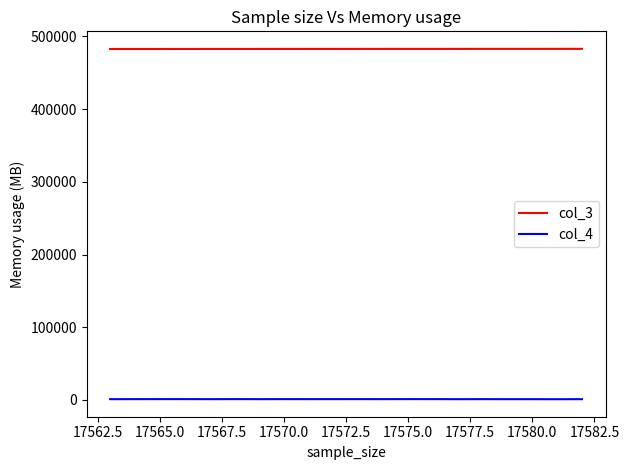

Which series has the largest total across all categories?

col_3